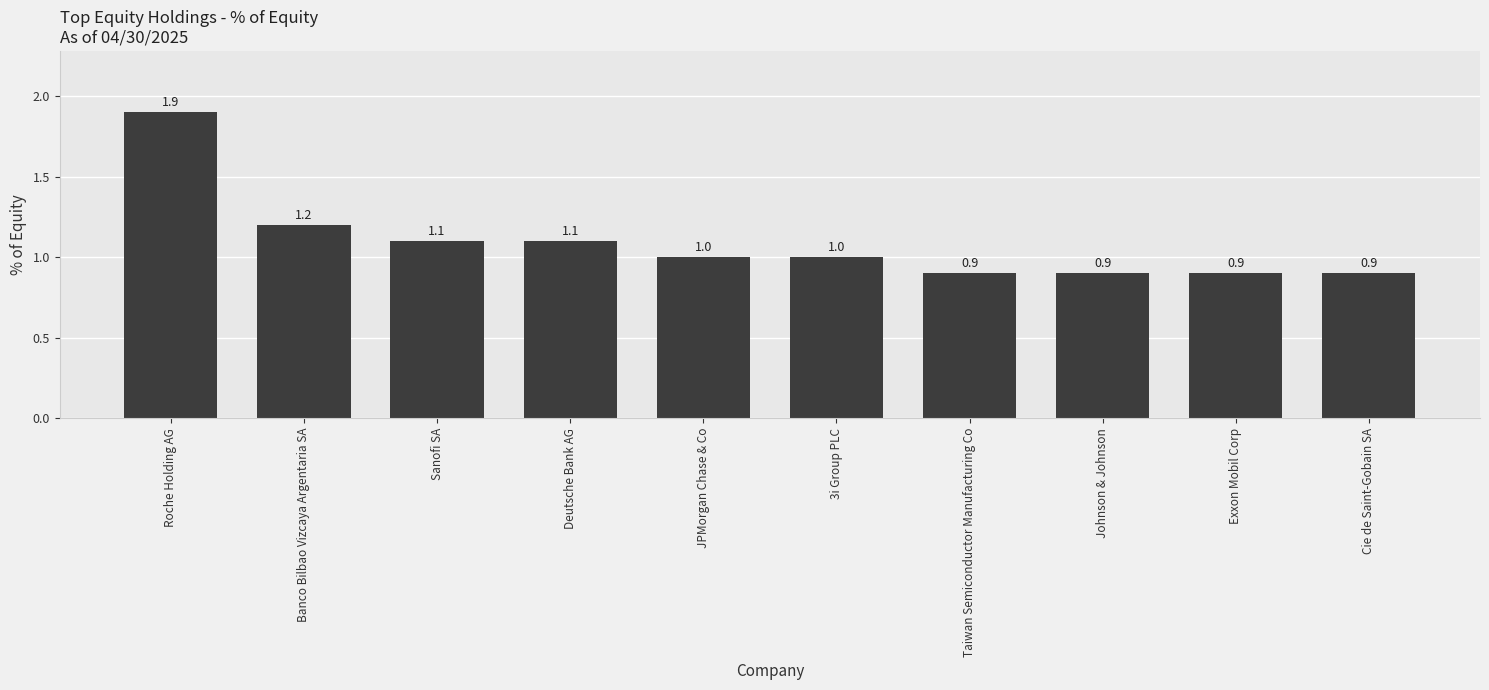

What is the maximum value shown in the chart?

1.9